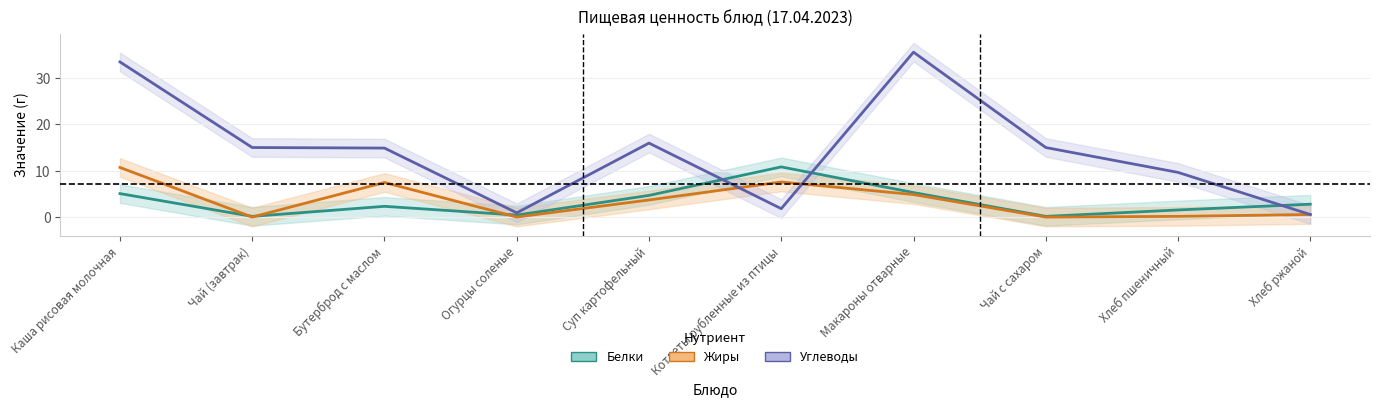

What is the average value of the Углеводы series?

14.3